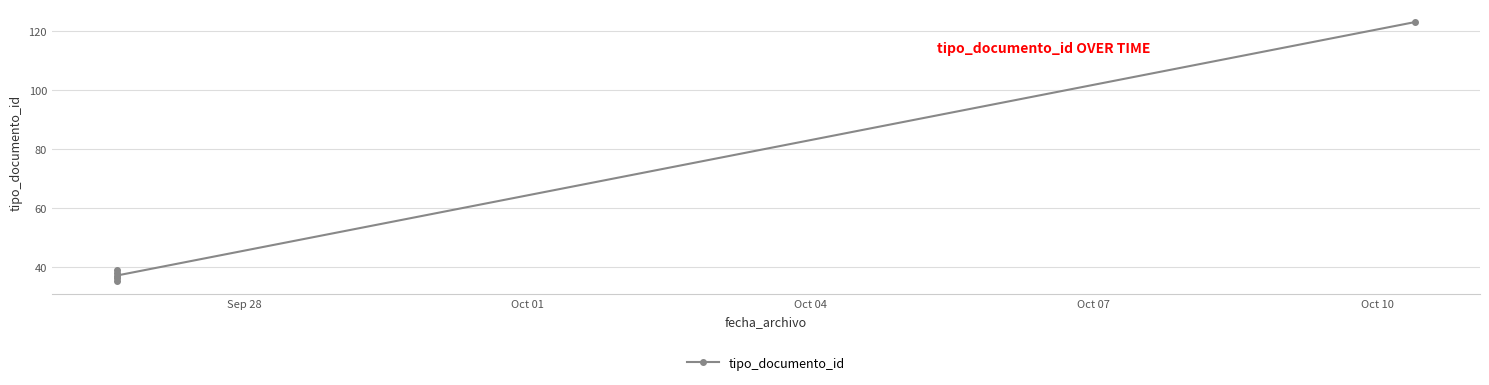

What is the average value?

51